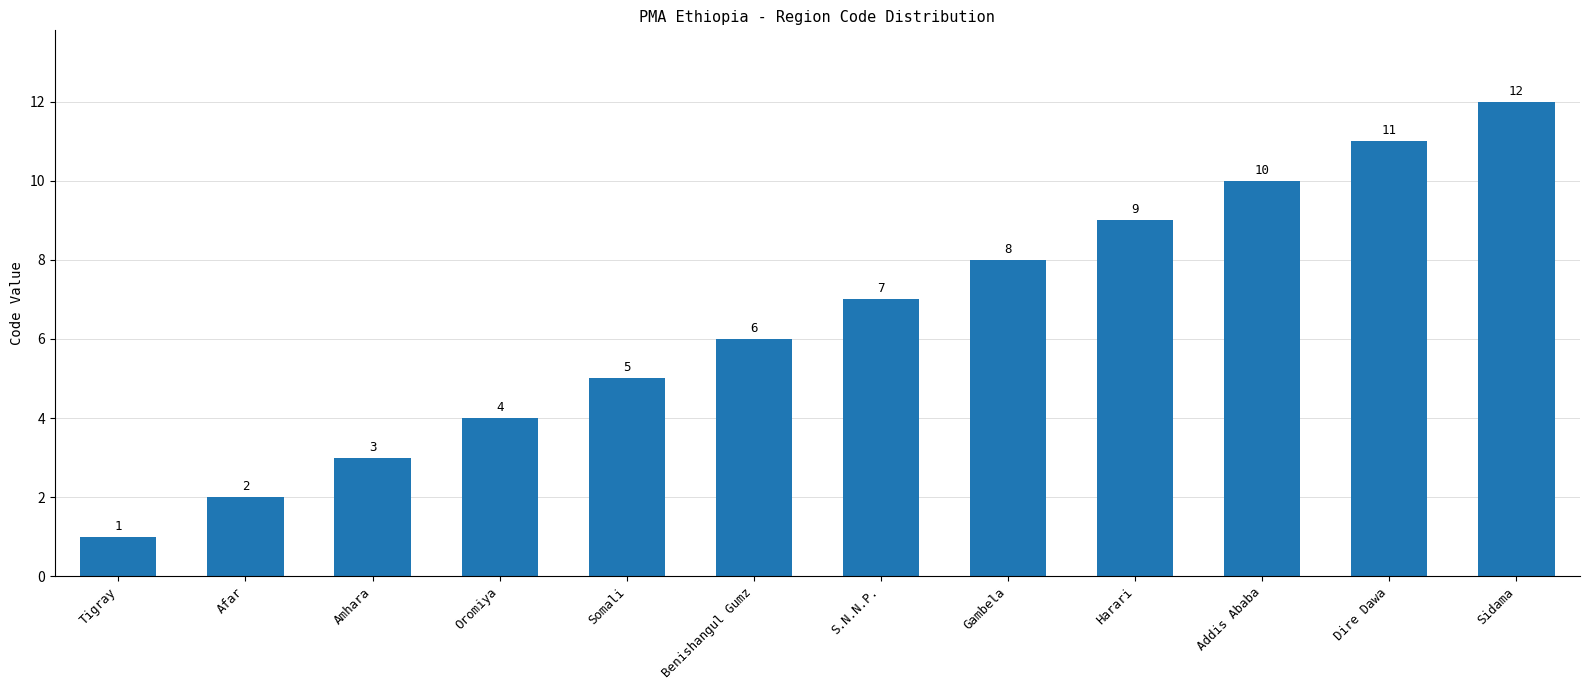

What is the change in value from Harari to Dire Dawa?

+2